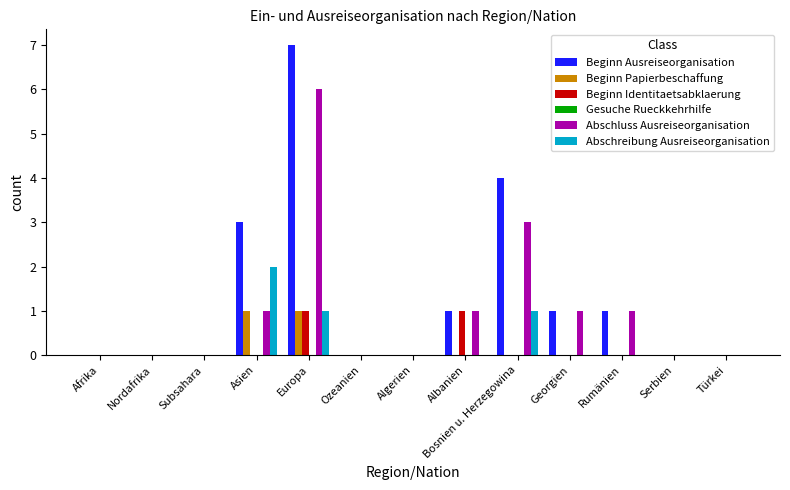

What is the maximum value shown in the chart?

7